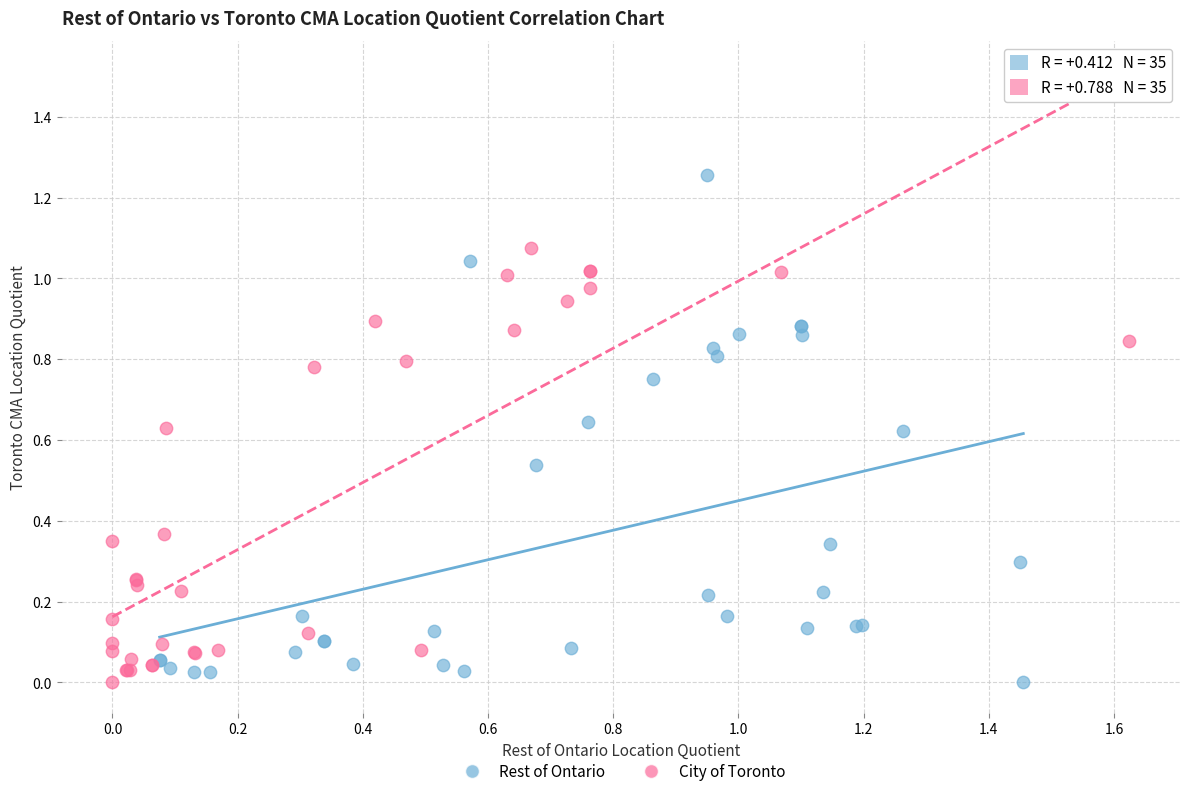

What are all the series names shown in the legend?

Rest of Ontario, City of Toronto